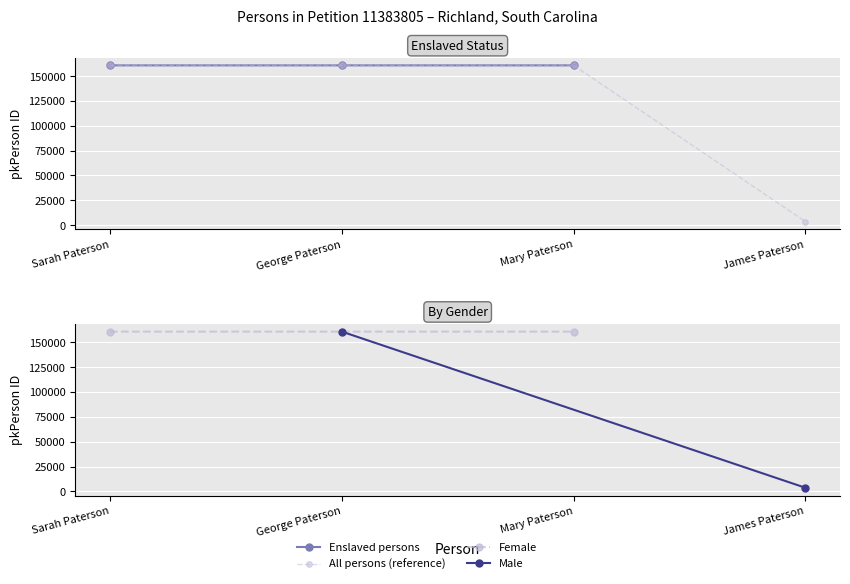

The value at James Paterson is 3651. True or false?

True